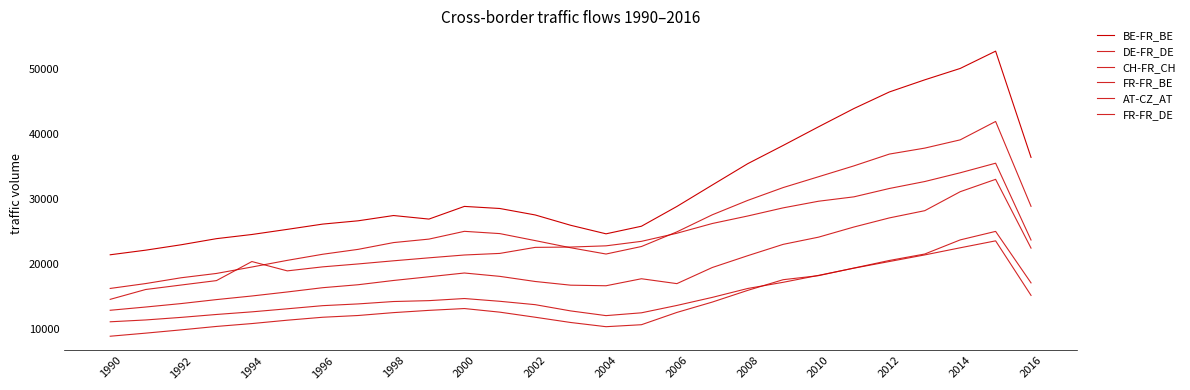

Is this an area chart (filled region under the line)?

No